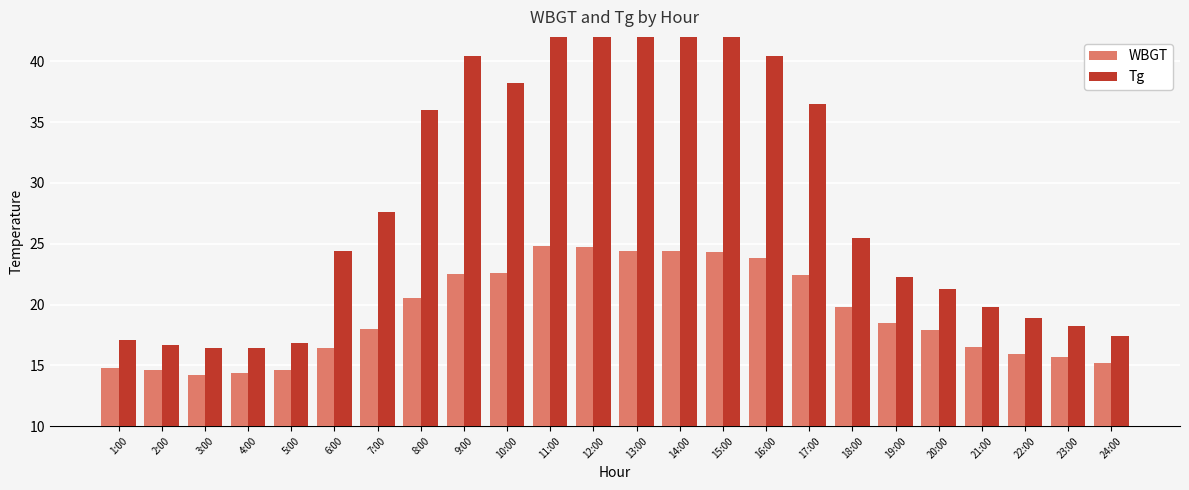

What is the difference between the maximum and minimum values in the Tg series?

28.8